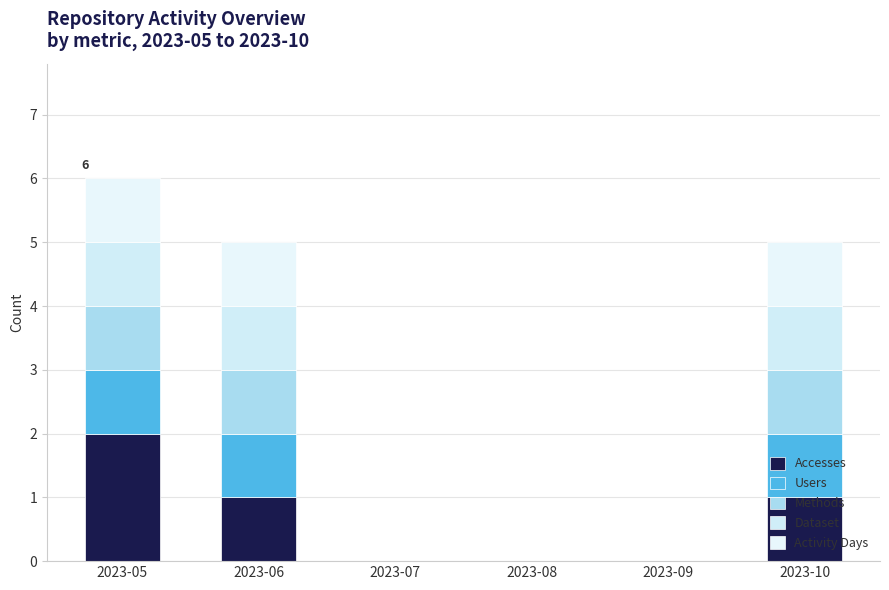

Are the bars grouped side by side (vs. stacked)?

No